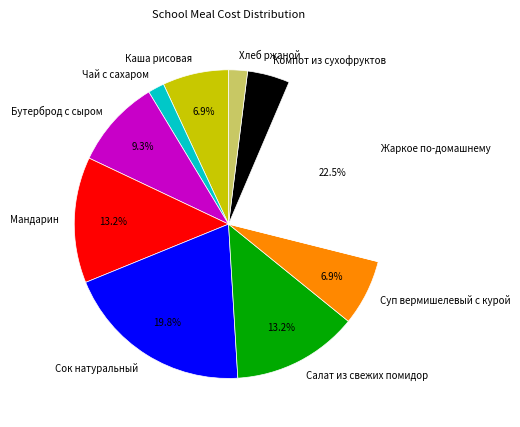

To the nearest percent, what is the difference between the largest and smallest slice percentages?

21%